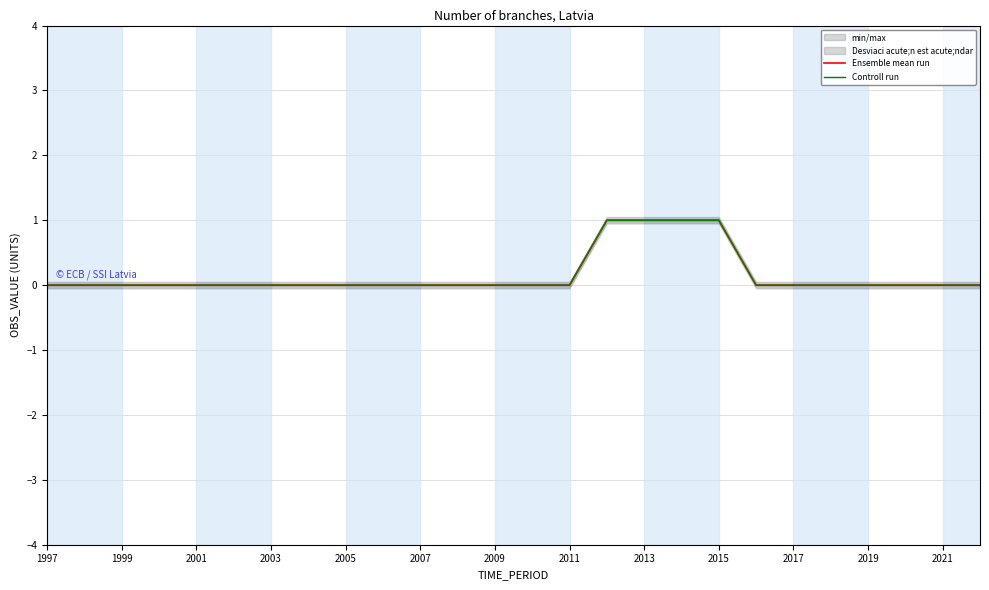

True or false: Controll run and Ensemble mean run cross at least once.

False